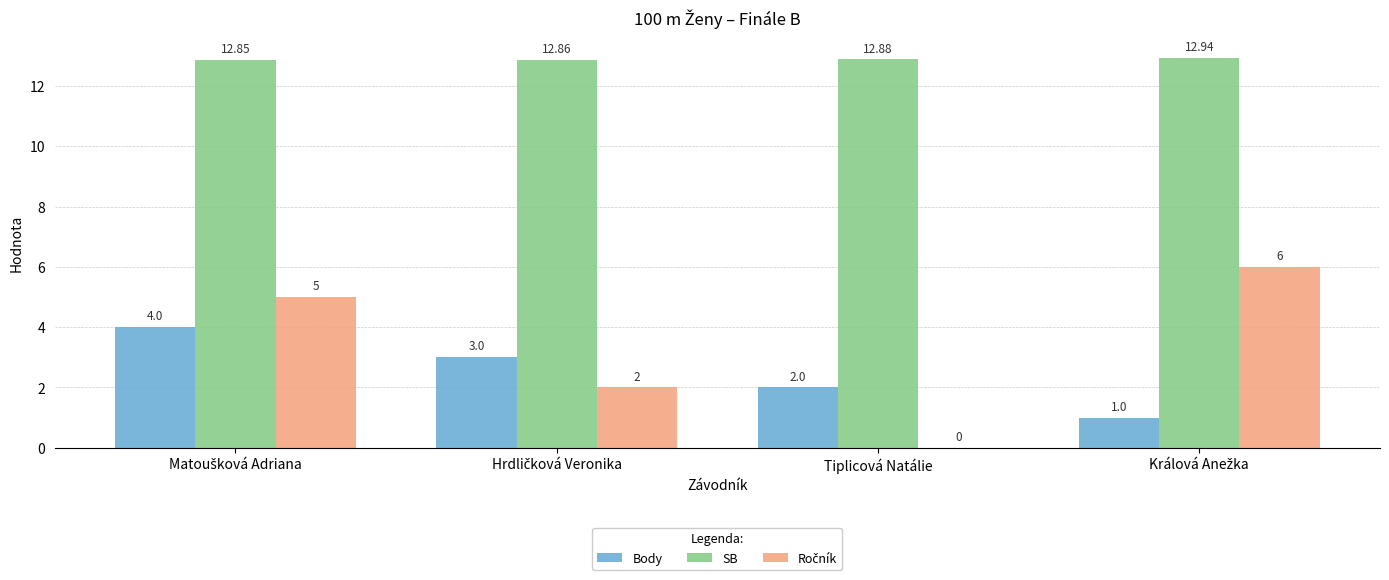

What is the total value across all series at Tiplicová Natálie?

14.9